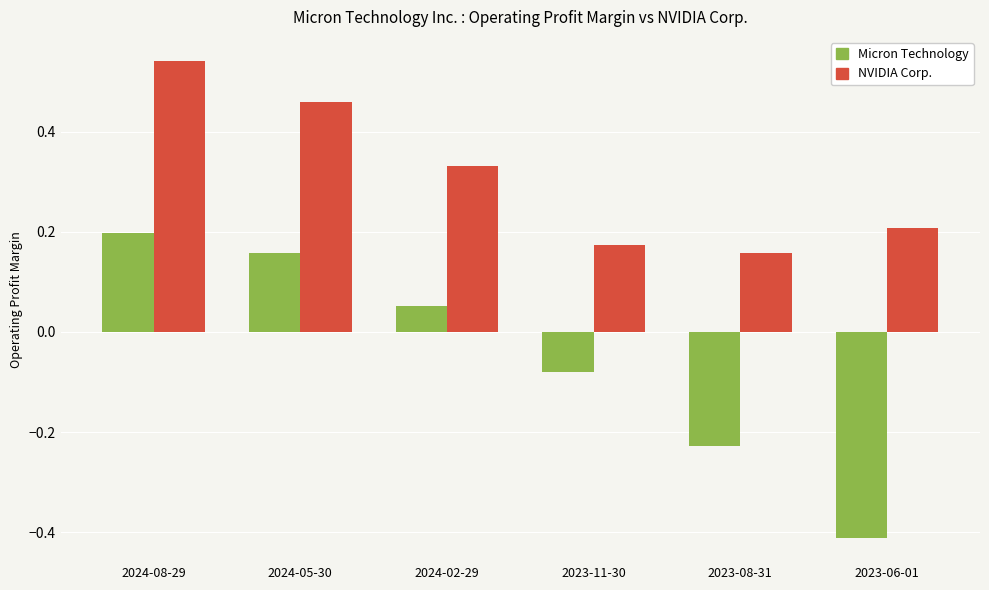

How many NVIDIA Corp. values are between 0 and 1?

6